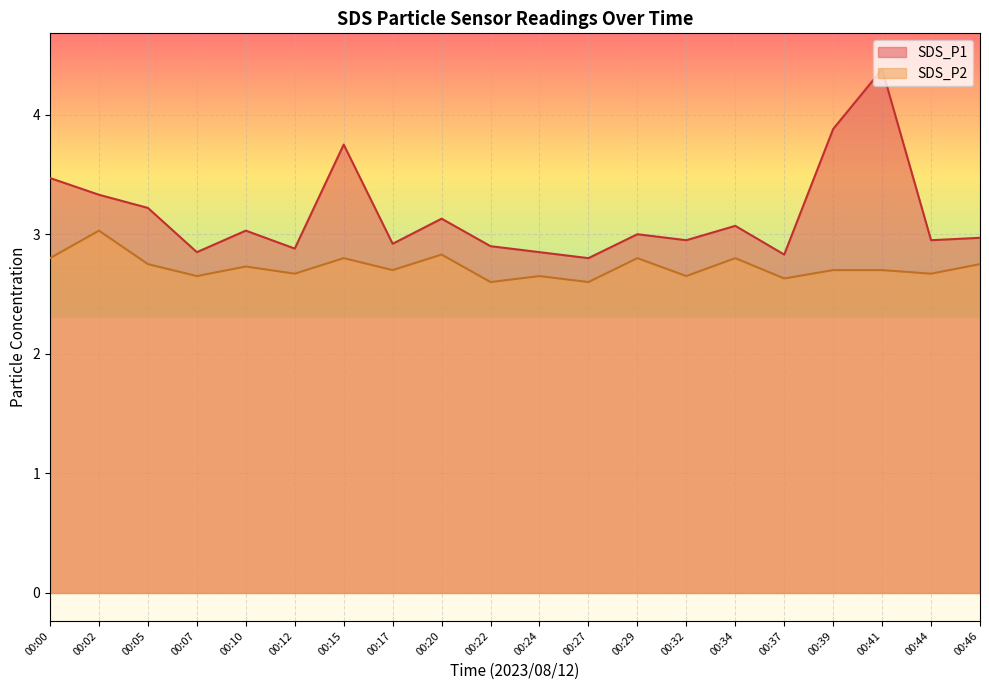

List the series in order of their overall mean, lowest first.

SDS_P2, SDS_P1